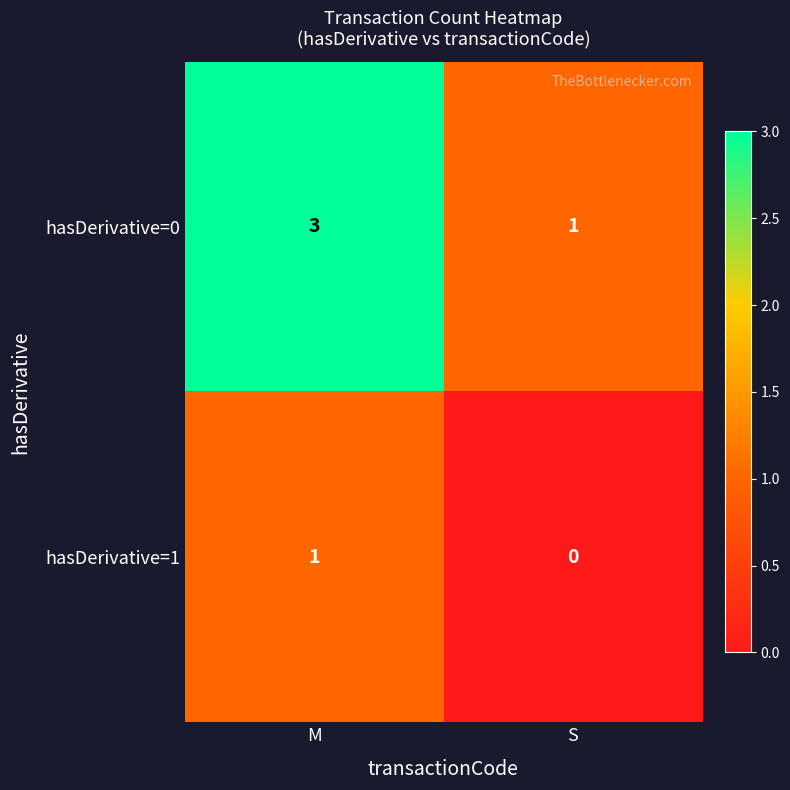

At which label does hasDerivative=1 reach its peak?

M